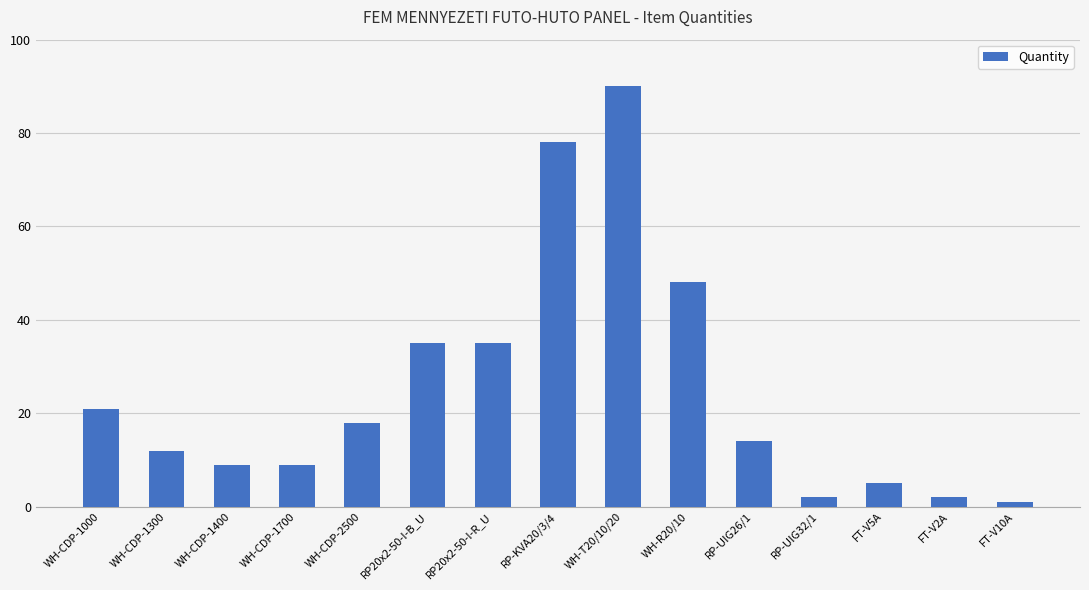

Approximately how many times larger is the value at RP-KVA20/3/4 compared to WH-T20/10/20?

0.9